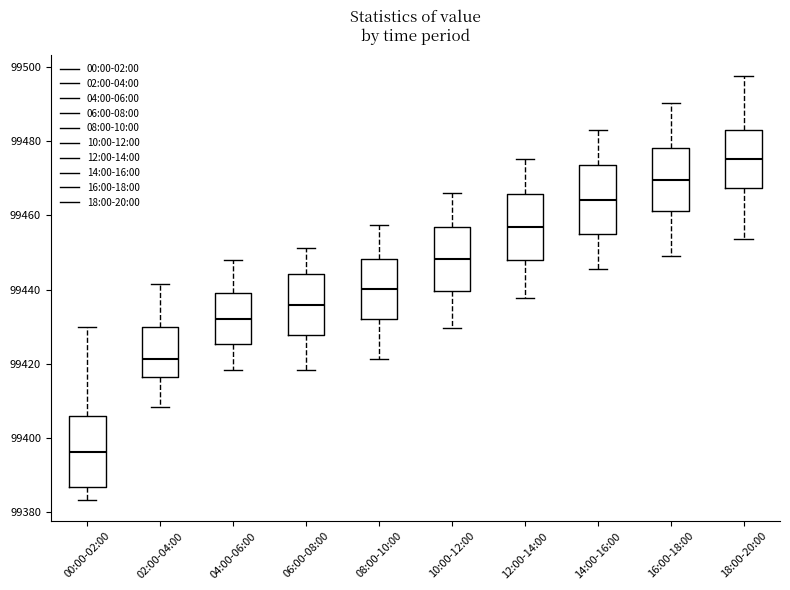

Reading left to right, read every box against the y-axis: the position of its median line, the range the box covers, and the ends of its whiskers. The values are not printed on the chart, so give them approximately, as read against the axis.

00:00-02:00: median 99396, box 99386 to 99406, whiskers 99384 to 99430
02:00-04:00: median 99422, box 99416 to 99430, whiskers 99408 to 99442
04:00-06:00: median 99432, box 99426 to 99440, whiskers 99418 to 99448
06:00-08:00: median 99436, box 99428 to 99444, whiskers 99418 to 99452
08:00-10:00: median 99440, box 99432 to 99448, whiskers 99422 to 99458
10:00-12:00: median 99448, box 99440 to 99456, whiskers 99430 to 99466
12:00-14:00: median 99456, box 99448 to 99466, whiskers 99438 to 99476
14:00-16:00: median 99464, box 99456 to 99474, whiskers 99446 to 99484
16:00-18:00: median 99470, box 99462 to 99478, whiskers 99450 to 99490
18:00-20:00: median 99476, box 99468 to 99484, whiskers 99454 to 99498